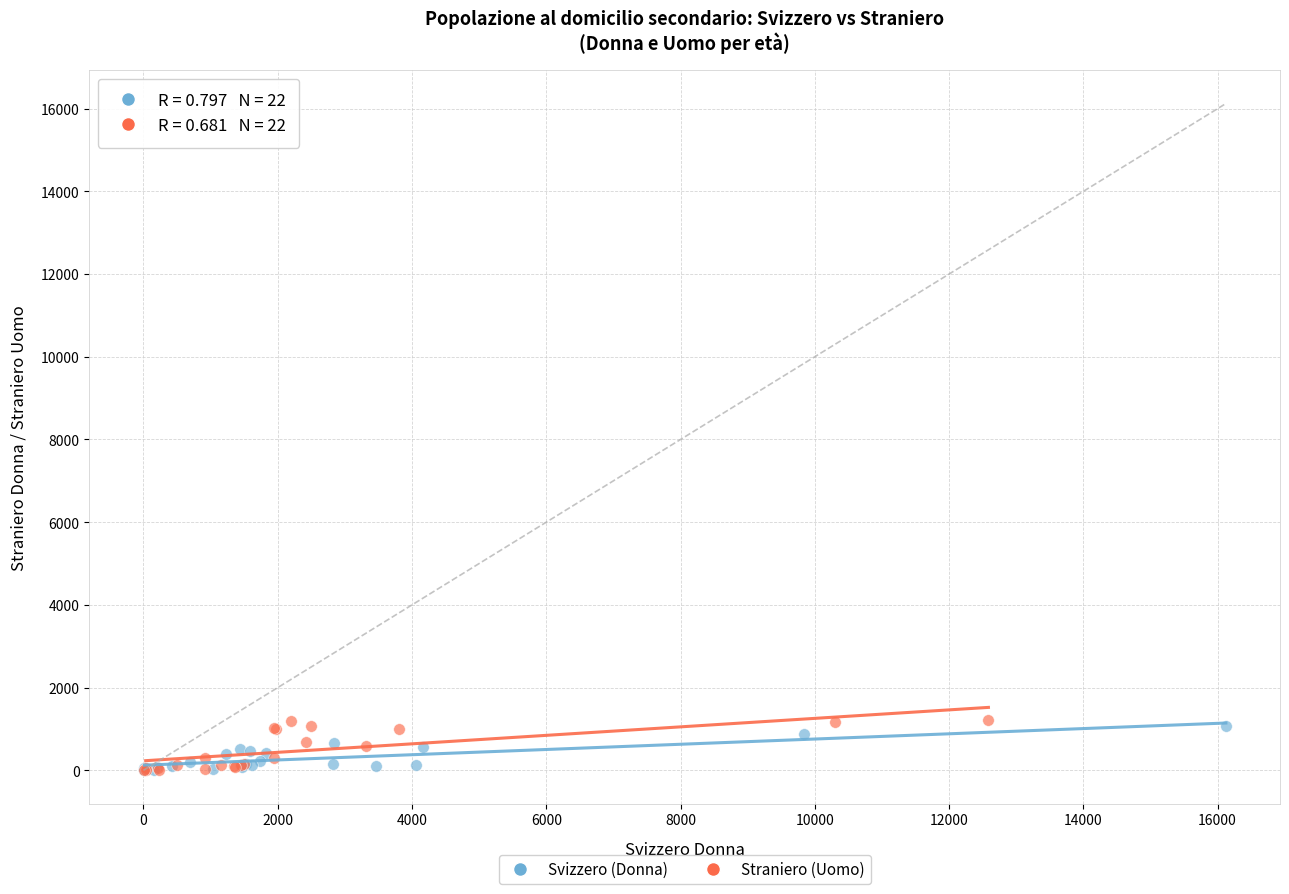

Which series has the widest spread of Y values?

Straniero (Uomo)